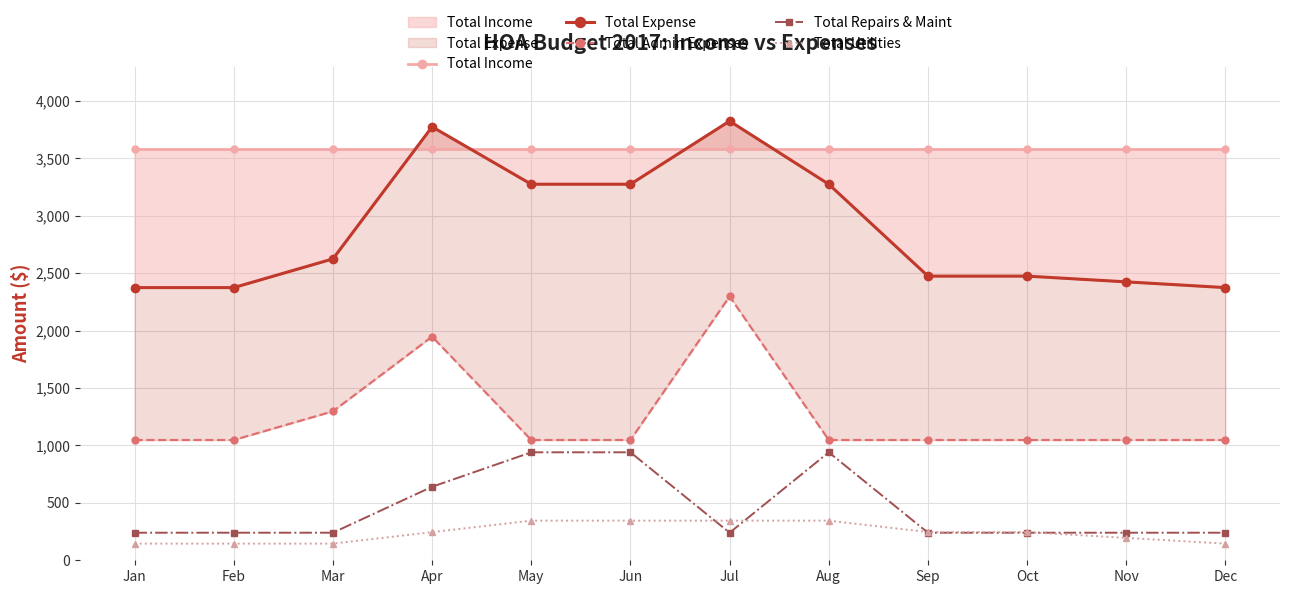

What is the difference between the second highest and minimum values in the Total Utilities series?

200